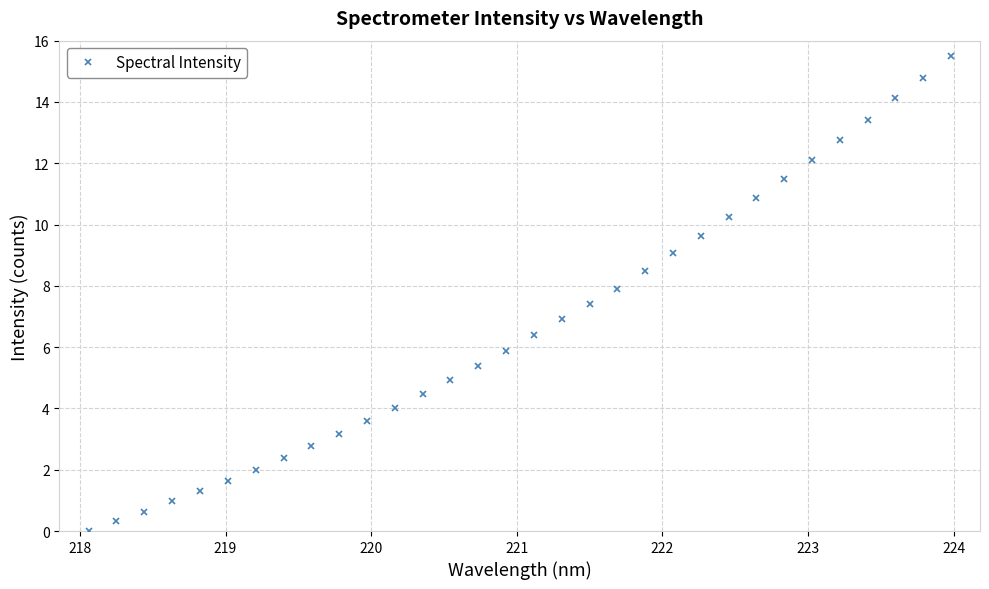

Reading left to right, extract all data points from this chart.

0.0	0.3	0.6	1.0	1.3	1.6	2.0	2.4	2.8	3.2	3.6	4.0	4.5	4.9	5.4	5.9	6.4	6.9	7.4	7.9	8.5	9.1	9.6	10.2	10.9	11.5	12.1	12.7	13.4	14.1	14.8	15.5